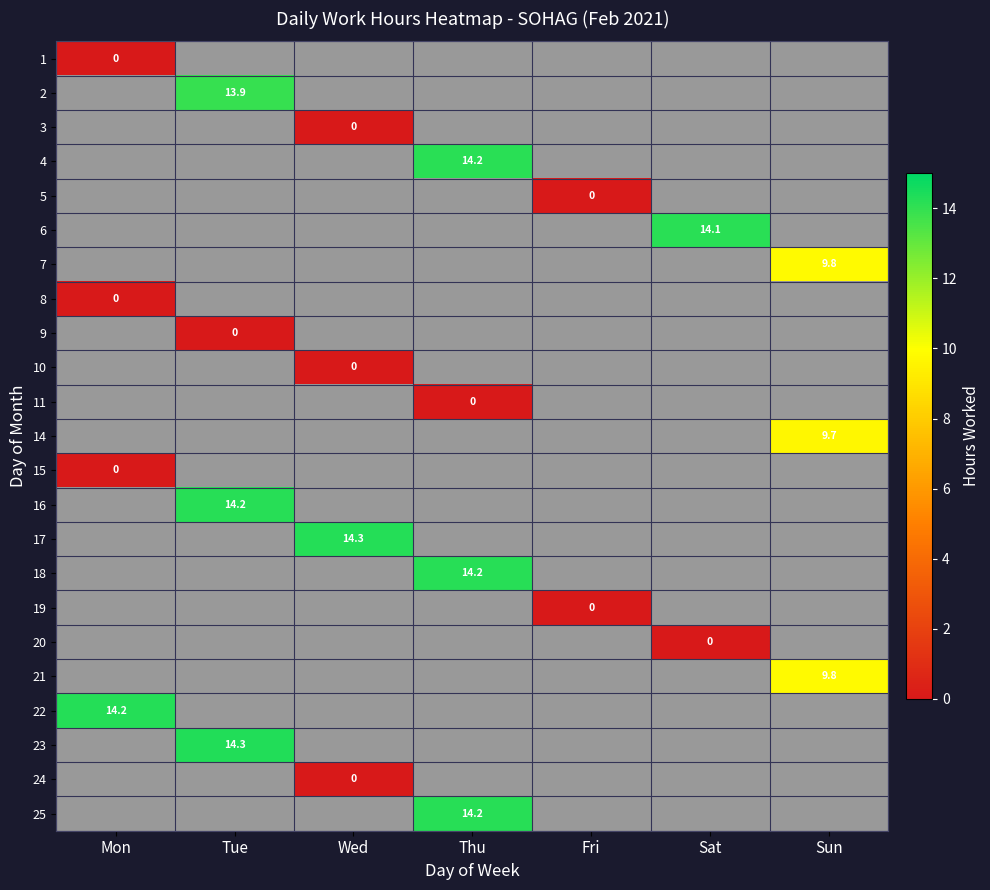

True or false: 6 has a value of -0.5 at Fri.

False